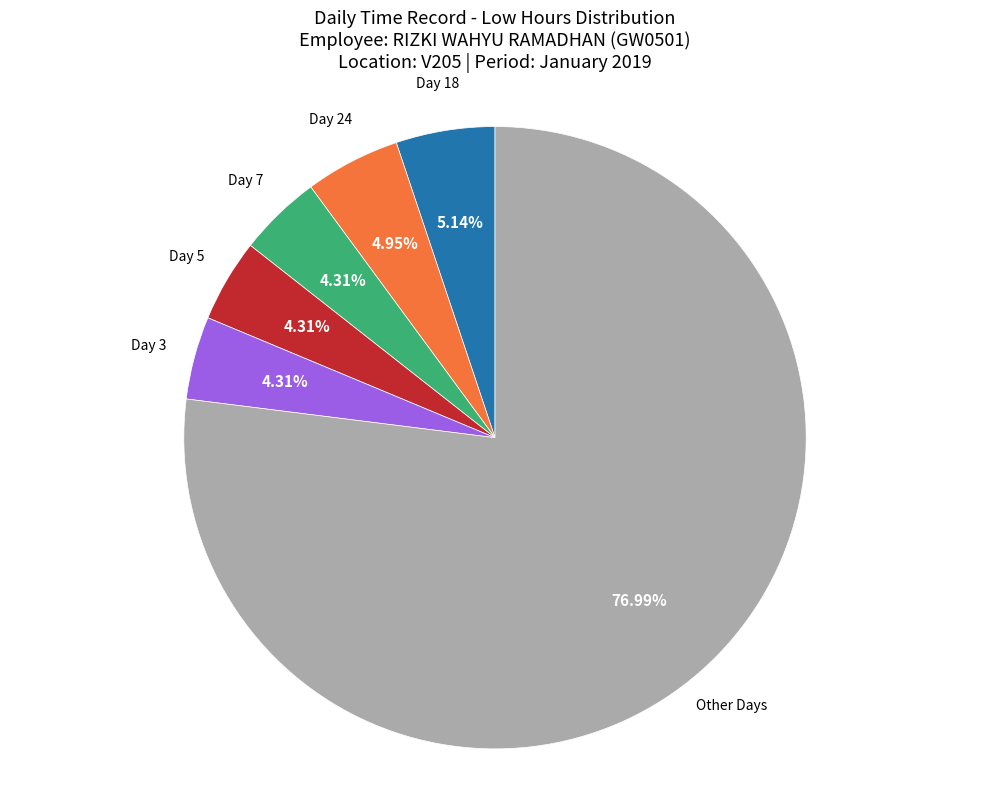

What is the ratio of the value at Day 7 to the value at Day 24?

0.9